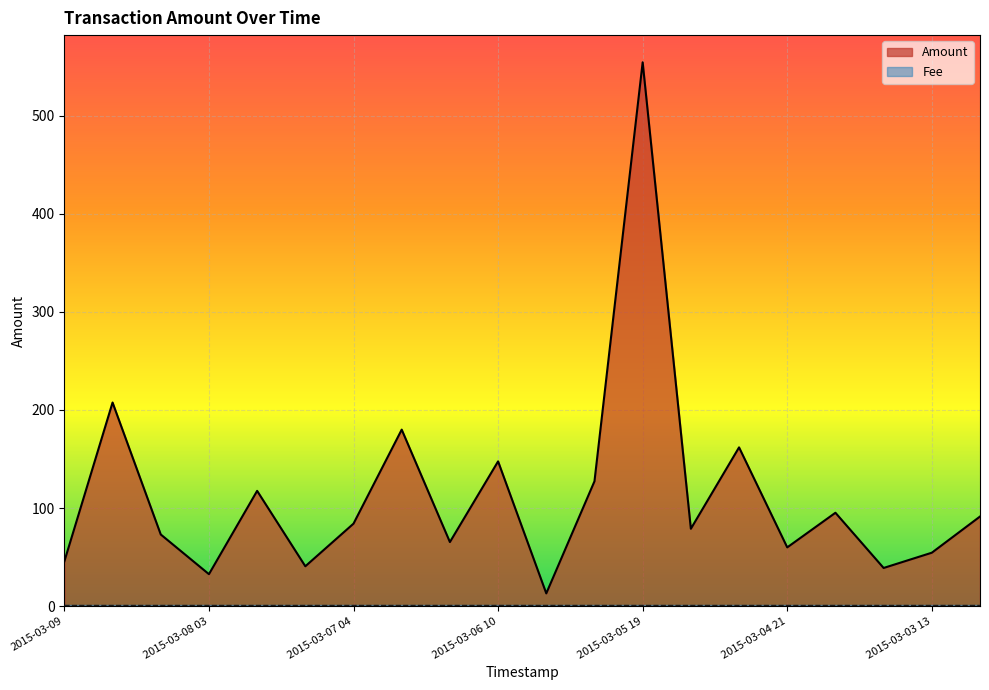

Rank the categories by value from lowest to highest.

2015-03-06 05, 2015-03-08 03, 2015-03-03 18, 2015-03-07 13, 2015-03-09, 2015-03-03 13, 2015-03-04 21, 2015-03-06 14, 2015-03-08 07, 2015-03-05 15, 2015-03-07 04, 2015-03-03 08, 2015-03-04 12, 2015-03-07 18, 2015-03-05 20, 2015-03-06 10, 2015-03-05 11, 2015-03-06 19, 2015-03-08 12, 2015-03-05 19